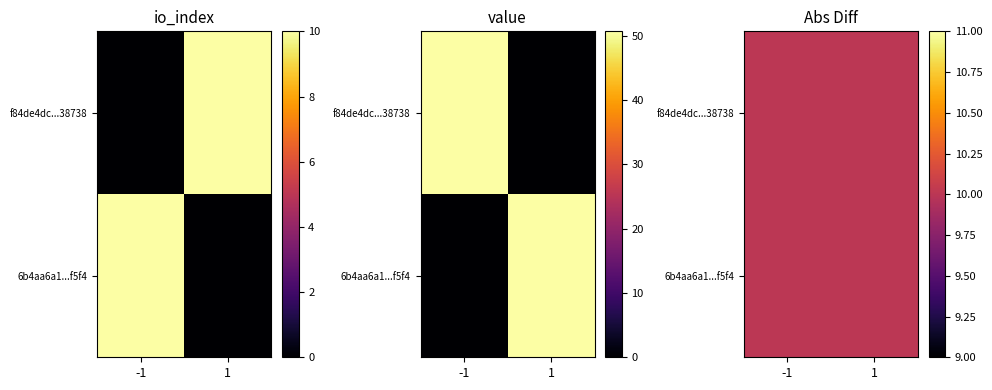

What is the maximum value shown in the chart?

50.7